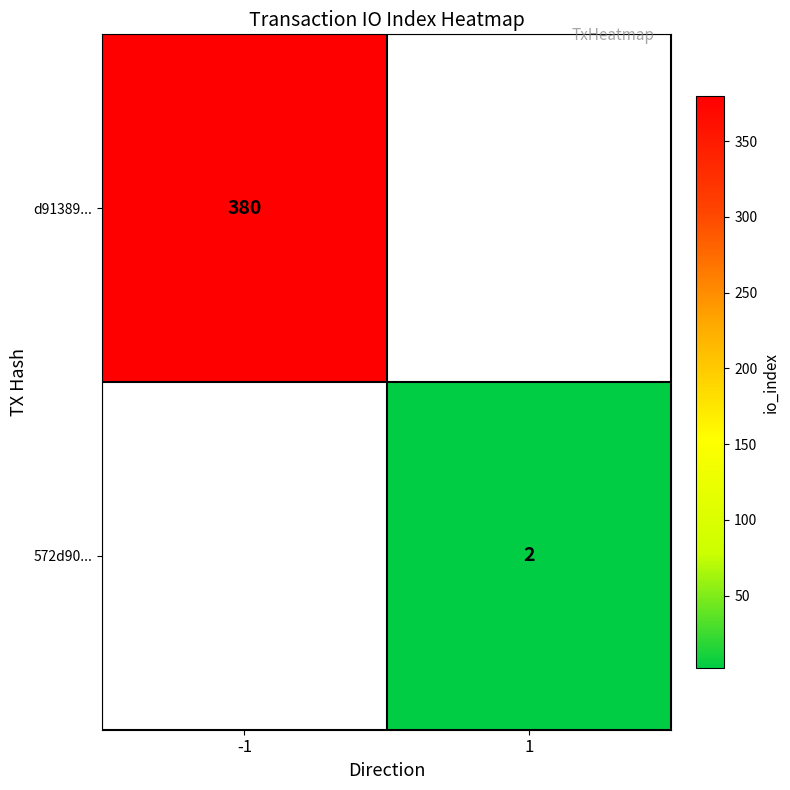

True or false: d91389... has a value of 140 at -1.

False